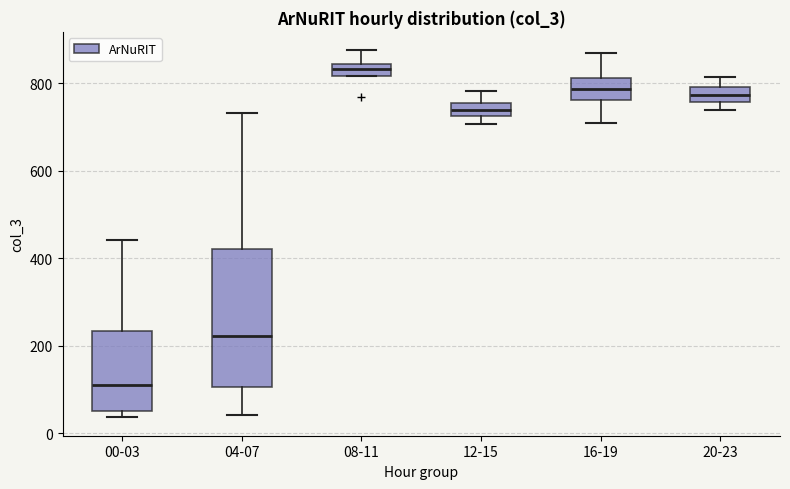

Where is the upper edge of the box for 12-15 on the y-axis? The values are not printed on the chart, so give them approximately, as read against the axis.

760